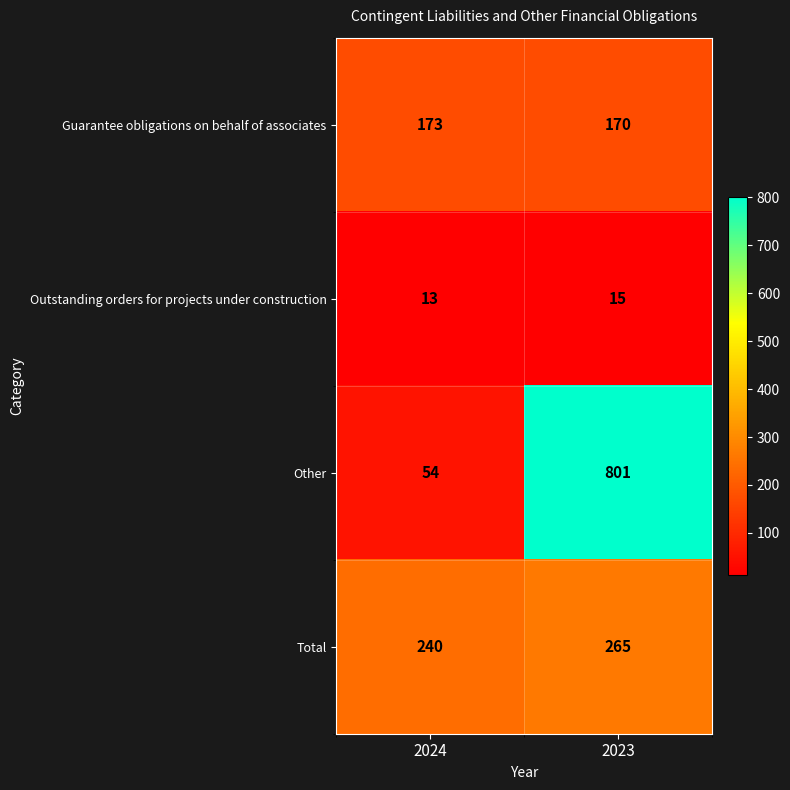

What is the sum of all Guarantee obligations on behalf of associates values?

343